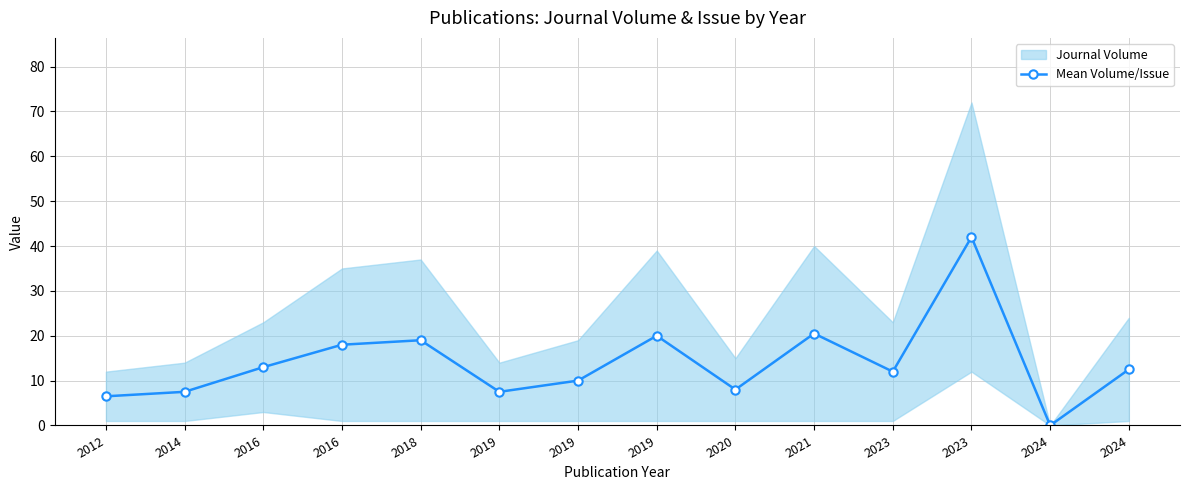

List the labels in order of value, largest first.

2023, 2021, 2019, 2018, 2016, 2016, 2024, 2023, 2019, 2020, 2014, 2019, 2012, 2024